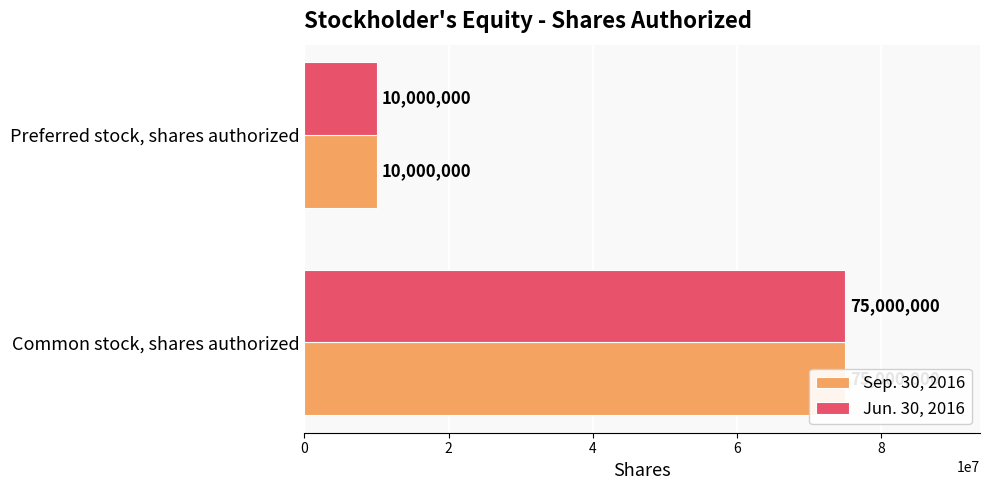

Which series has the largest total across all categories?

Sep. 30, 2016